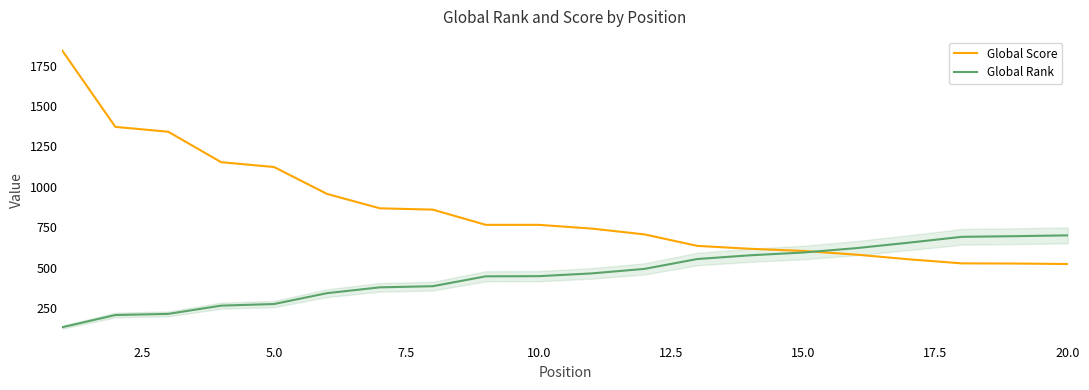

Rank the series by their maximum value, from highest to lowest.

Global Score, Global Rank